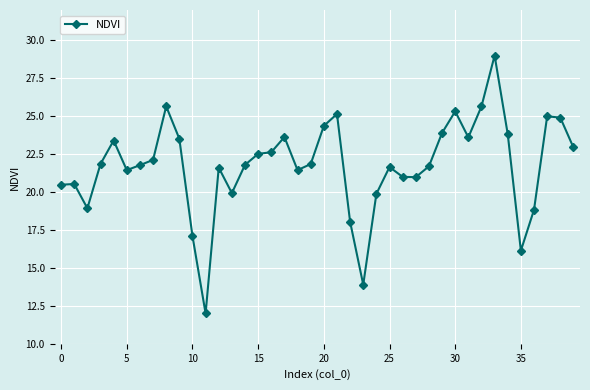

What is the average value?

21.7